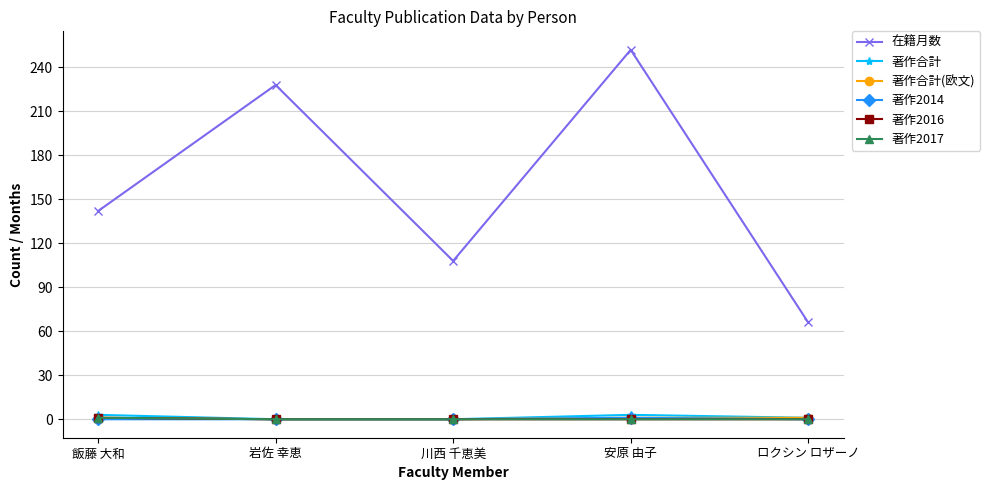

Is this an area chart (filled region under the line)?

No